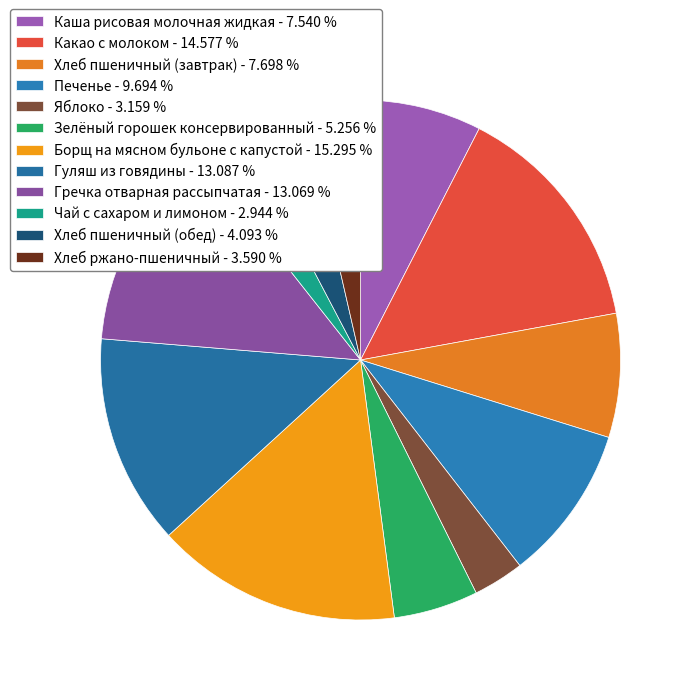

Count the number of slices in the pie.

12